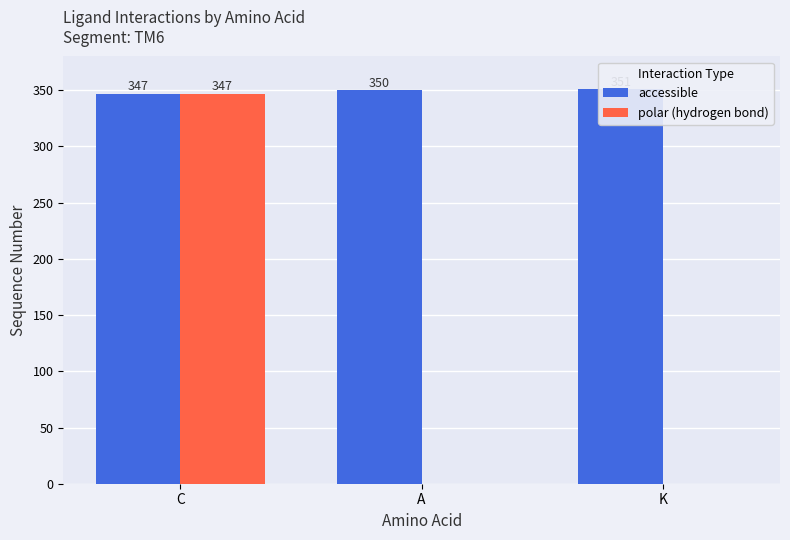

Rank the series by their average value, from lowest to highest.

polar (hydrogen bond), accessible